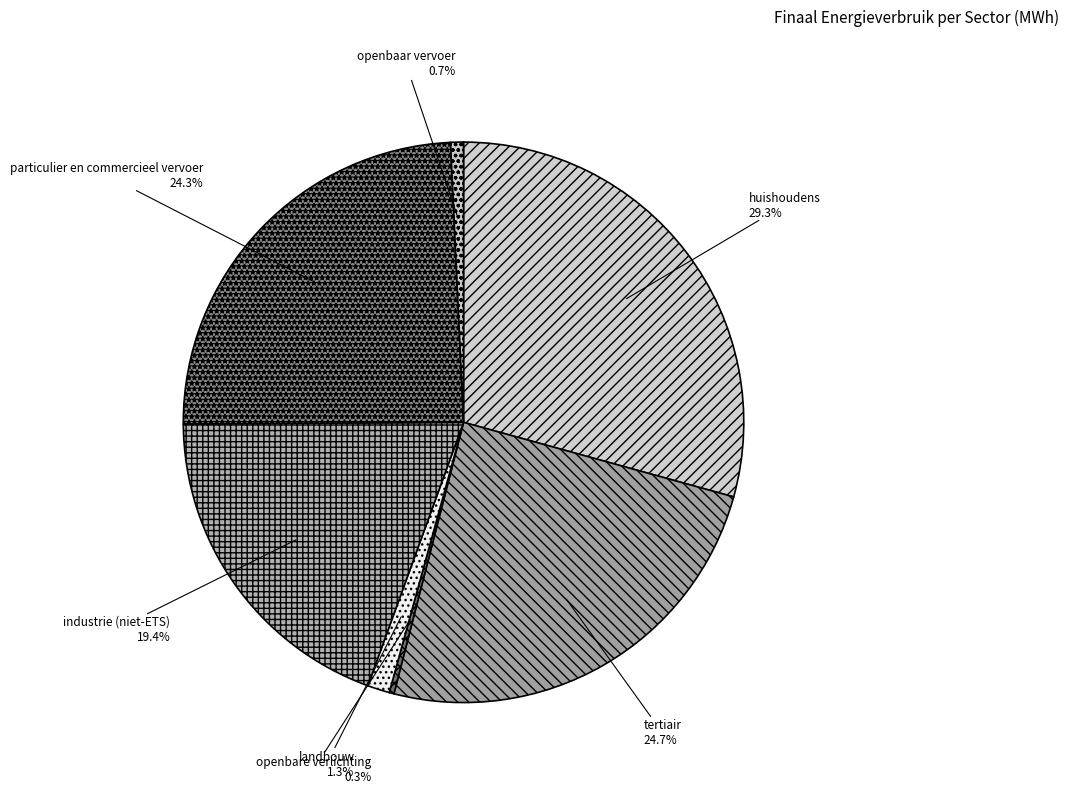

To the nearest percent, what is the average slice percentage?

14%